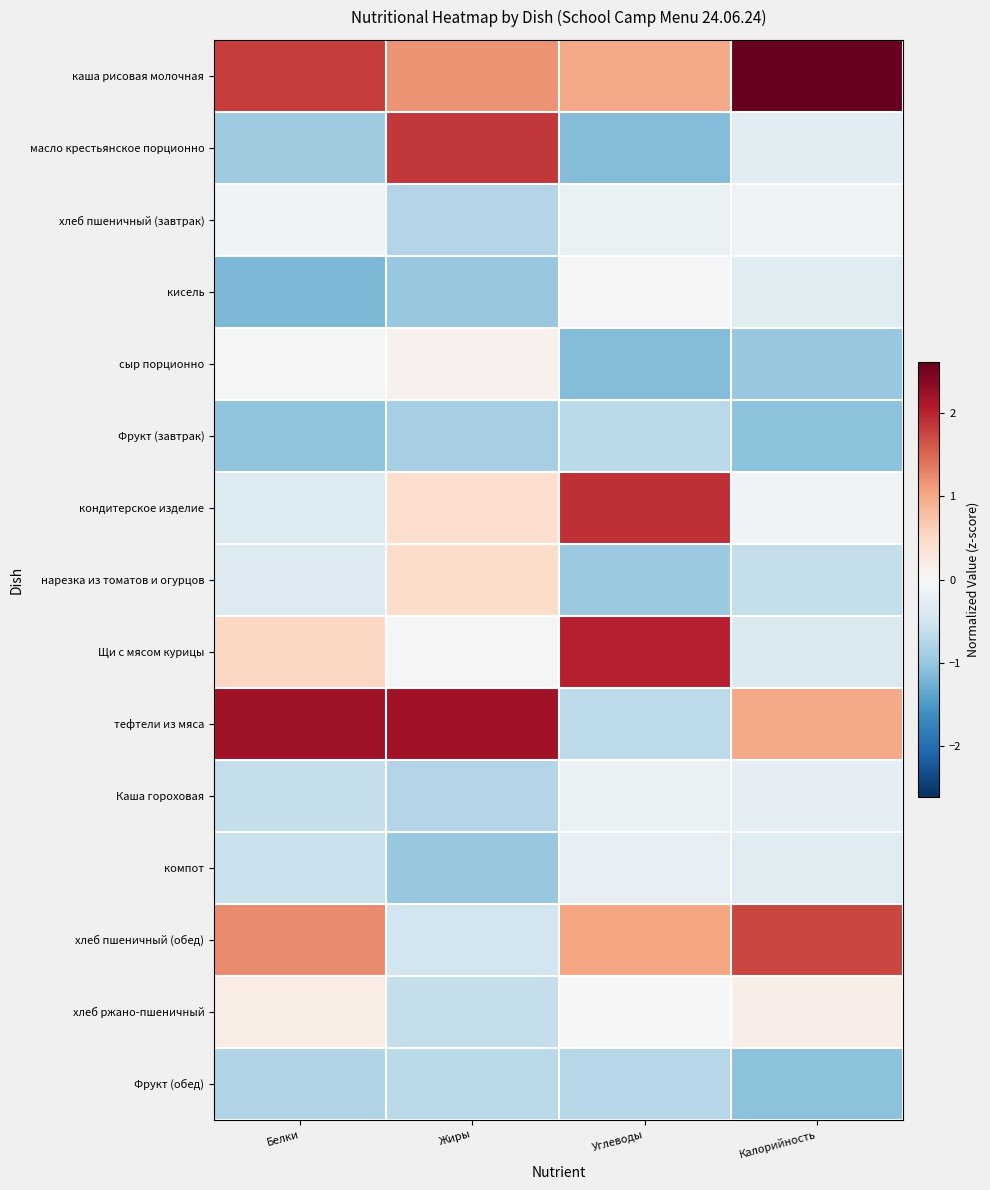

Reading left to right, list all the values displayed in this chart.

каша рисовая молочная: Белки=1.8	Жиры=1.2	Углеводы=1.0	Калорийность=2.6
масло крестьянское порционно: Белки=-0.9	Жиры=1.8	Углеводы=-1.1	Калорийность=-0.3
хлеб пшеничный (завтрак): Белки=-0.1	Жиры=-0.8	Углеводы=-0.2	Калорийность=-0.1
кисель: Белки=-1.2	Жиры=-1.0	Углеводы=-0.1	Калорийность=-0.3
сыр порционно: Белки=-0.1	Жиры=0.1	Углеводы=-1.1	Калорийность=-1.0
Фрукт (завтрак): Белки=-1.1	Жиры=-0.9	Углеводы=-0.7	Калорийность=-1.1
кондитерское изделие: Белки=-0.4	Жиры=0.4	Углеводы=1.9	Калорийность=-0.1
нарезка из томатов и огурцов: Белки=-0.3	Жиры=0.5	Углеводы=-1.0	Калорийность=-0.6
Щи с мясом курицы: Белки=0.5	Жиры=-0.0	Углеводы=2.0	Калорийность=-0.4
тефтели из мяса: Белки=2.2	Жиры=2.2	Углеводы=-0.7	Калорийность=1.0
Каша гороховая: Белки=-0.6	Жиры=-0.8	Углеводы=-0.2	Калорийность=-0.2
компот: Белки=-0.6	Жиры=-1.0	Углеводы=-0.2	Калорийность=-0.3
хлеб пшеничный (обед): Белки=1.2	Жиры=-0.5	Углеводы=1.0	Калорийность=1.7
хлеб ржано-пшеничный: Белки=0.2	Жиры=-0.6	Углеводы=0.0	Калорийность=0.2
Фрукт (обед): Белки=-0.8	Жиры=-0.7	Углеводы=-0.7	Калорийность=-1.1